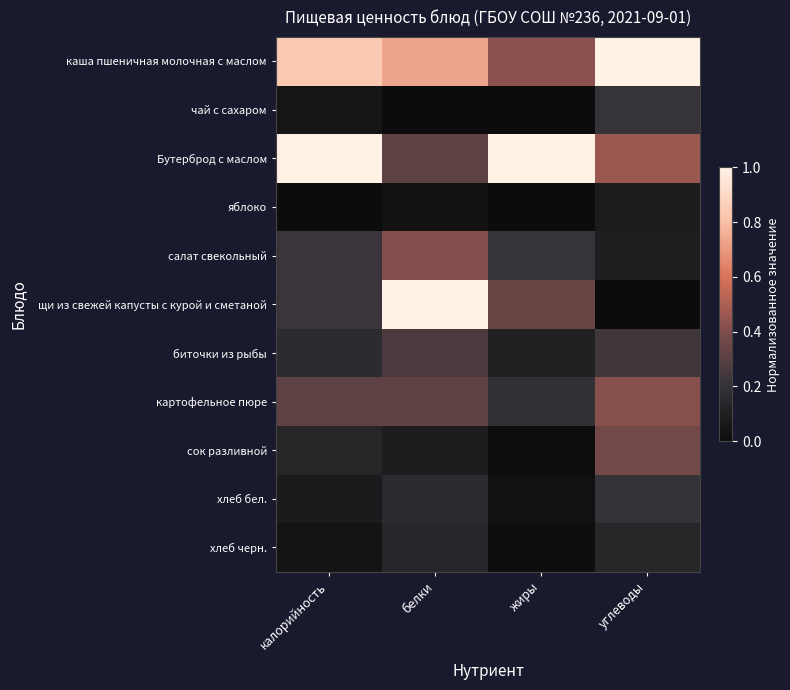

At белки, list the series in order from smallest to largest.

чай с сахаром, яблоко, сок разливной, хлеб черн., хлеб бел., биточки из рыбы, картофельное пюре, Бутерброд с маслом, салат свекольный, каша пшеничная молочная с маслом, щи из свежей капусты с курой и сметаной